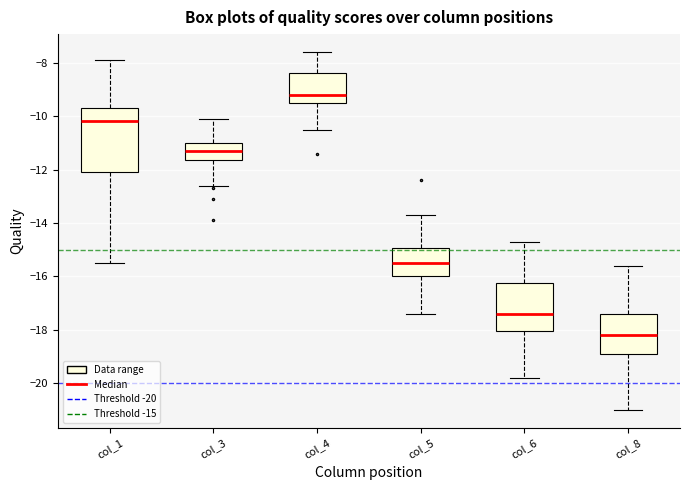

Comparing the boxes themselves (not the whiskers), which one is the tallest?

col_1